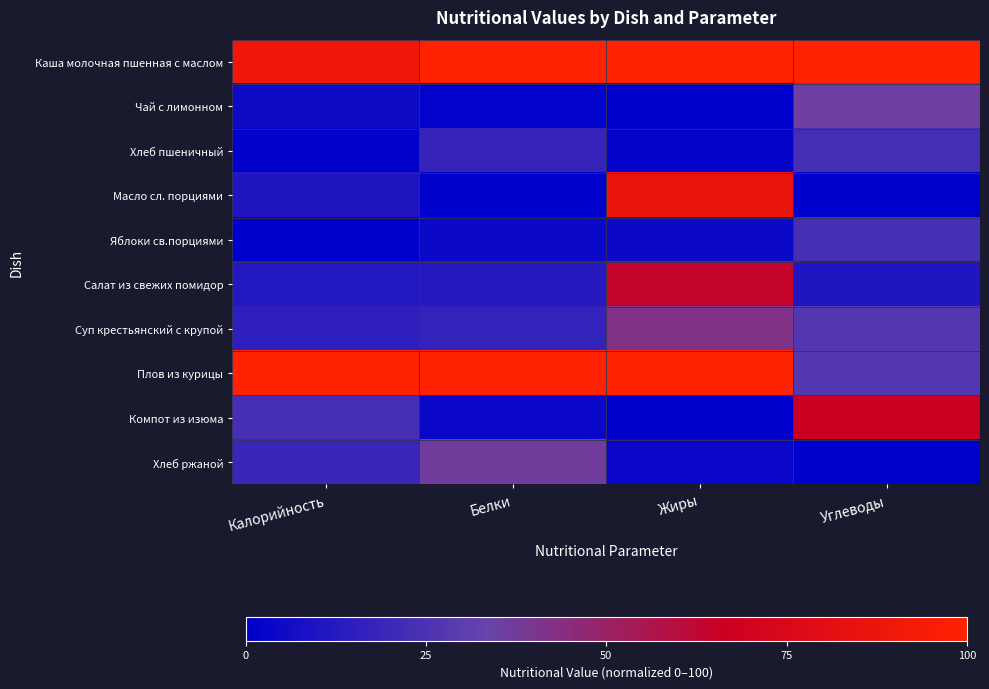

Rank the series by their maximum value, from highest to lowest.

Каша молочная пшенная с маслом, Плов из курицы, Масло сл. порциями, Компот из изюма, Салат из свежих помидор, Суп крестьянский с крупой, Хлеб ржаной, Чай с лимонном, Яблоки св.порциями, Хлеб пшеничный